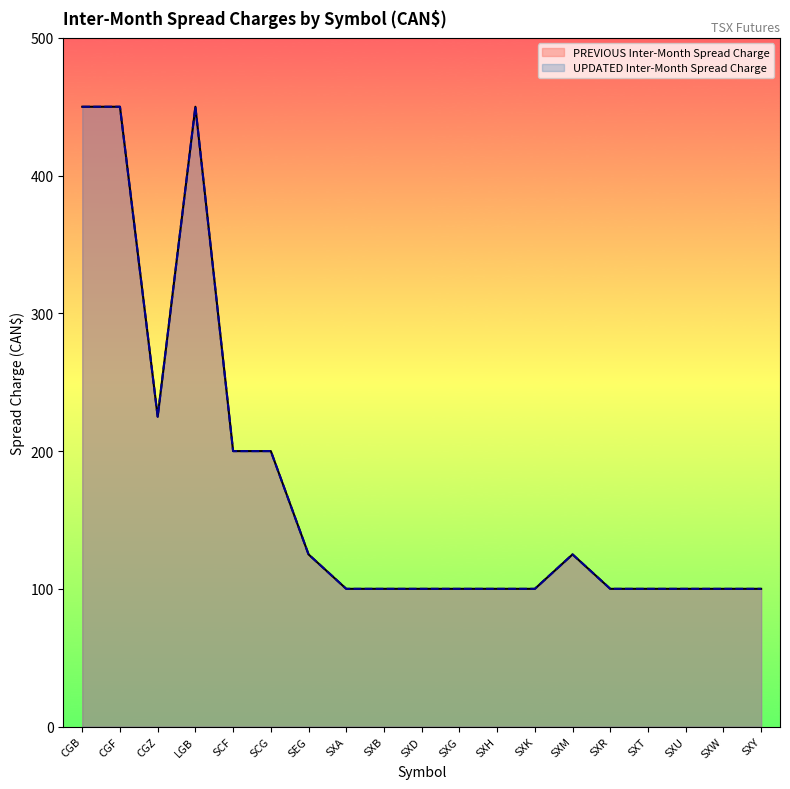

What is the greatest value displayed?

450